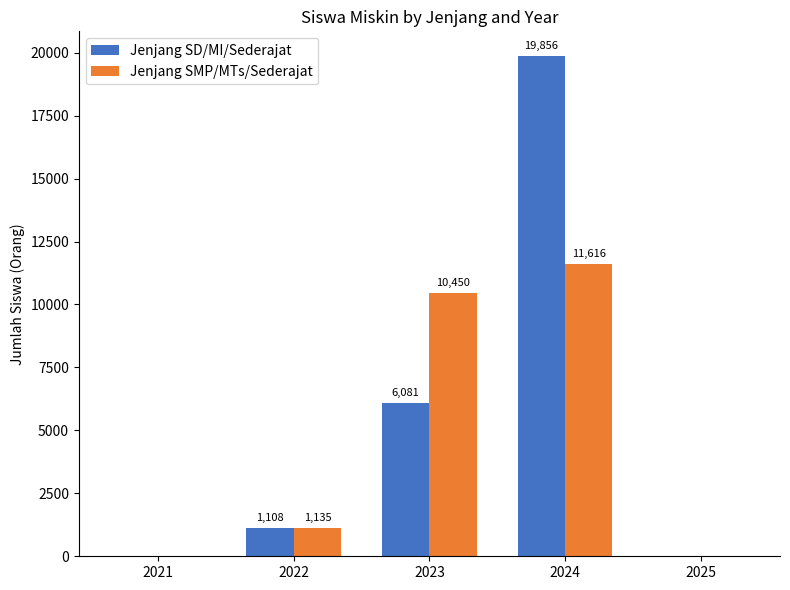

The Jenjang SMP/MTs/Sederajat series shows 17025 at 2023. True or false?

False